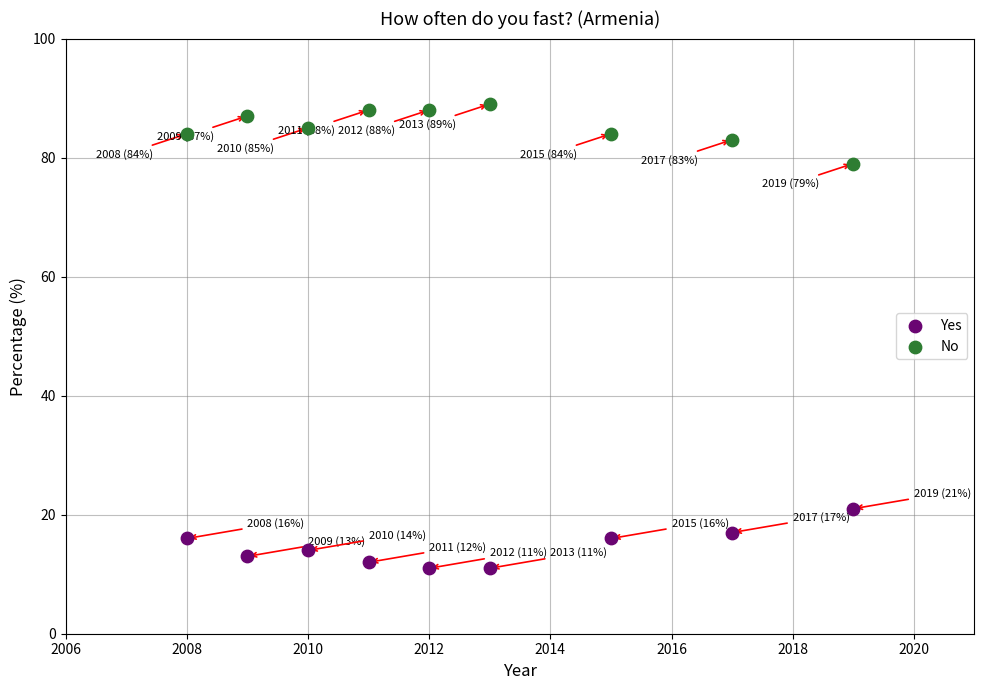

Which series contains the lowest Y value?

Yes